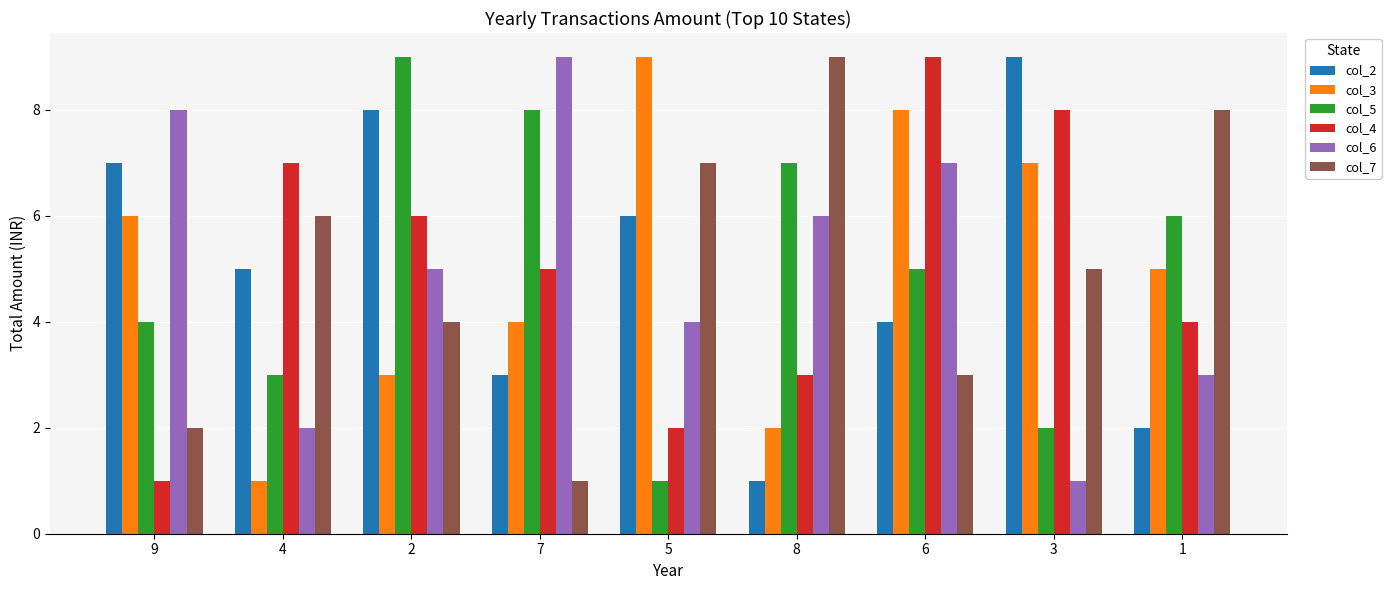

What is the difference between the col_5 values at 6 and 8?

2